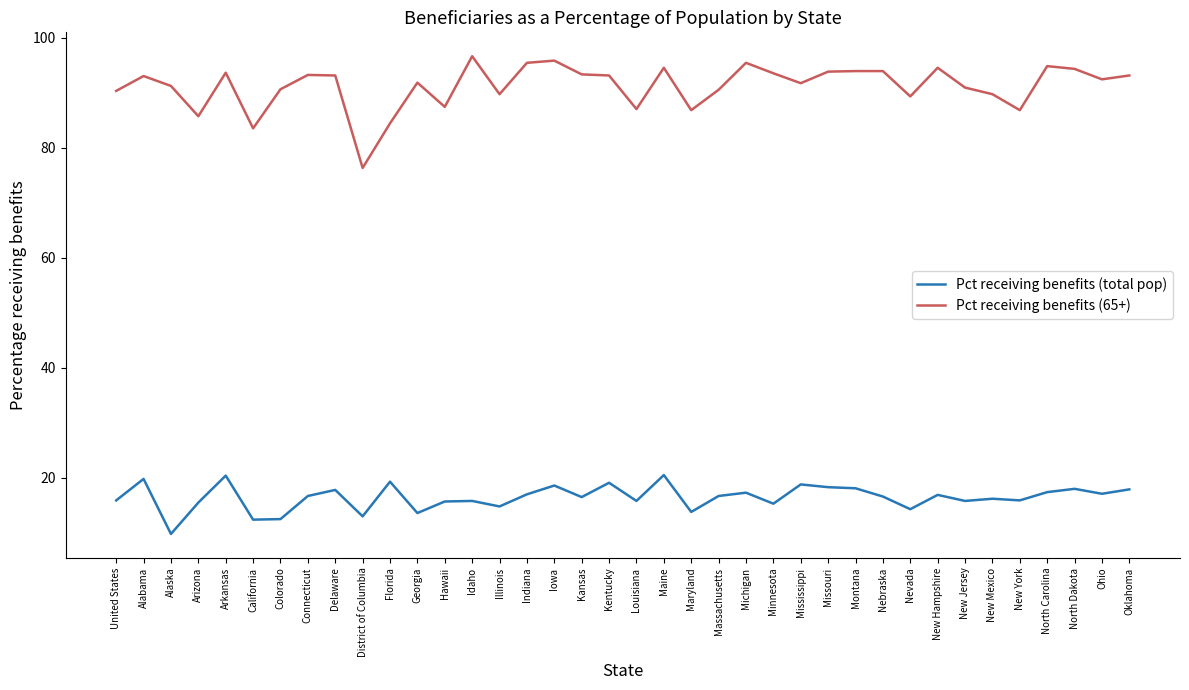

Which series has the largest range (max minus min)?

Pct receiving benefits (65+)